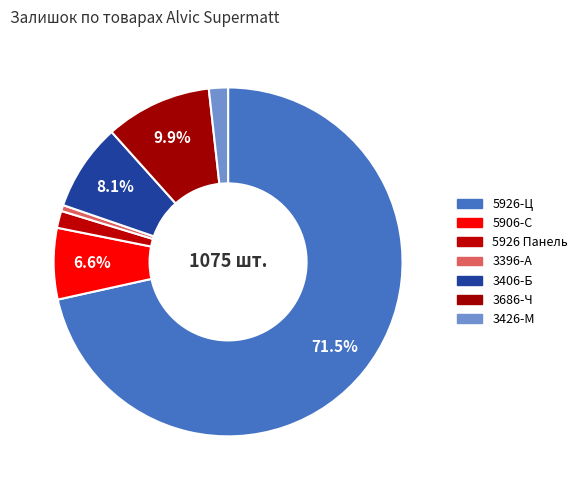

Count the number of slices in the pie.

7